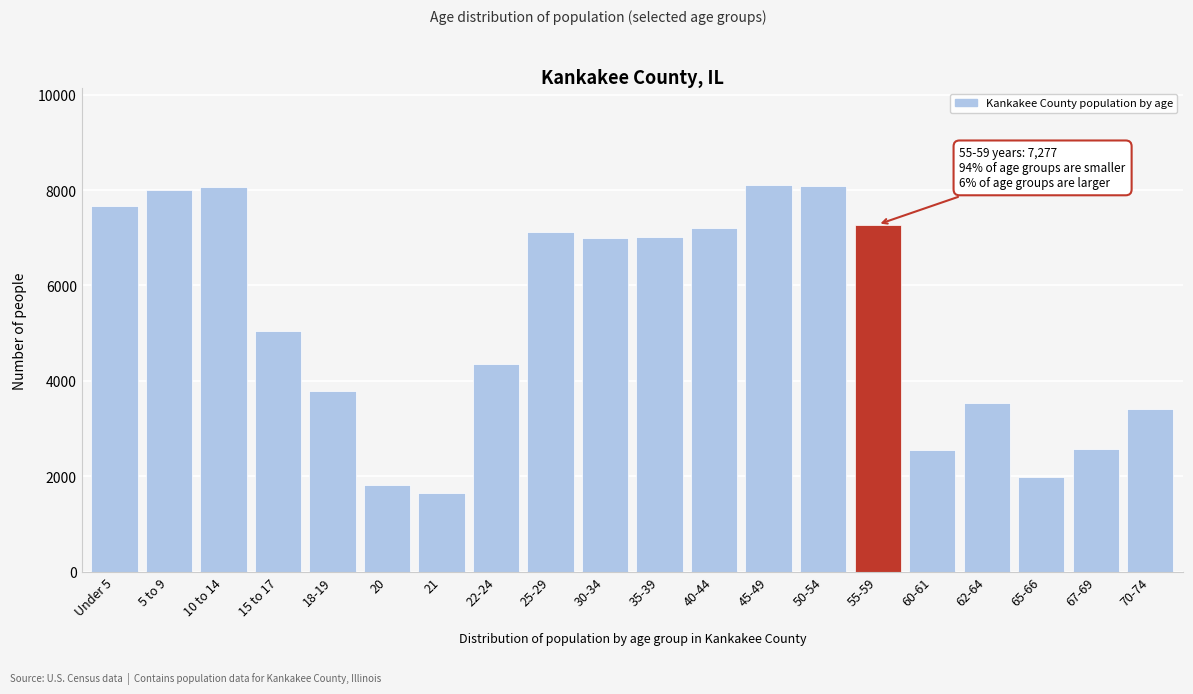

What is the smallest value displayed?

1643